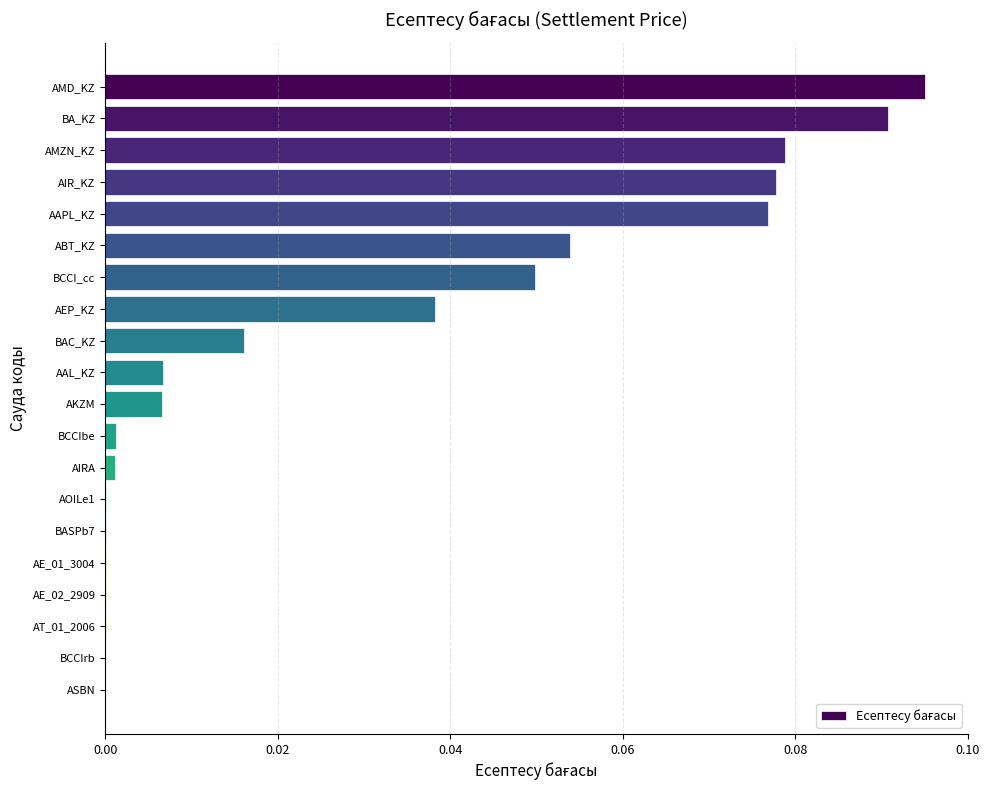

How many categories are shown in the chart?

20